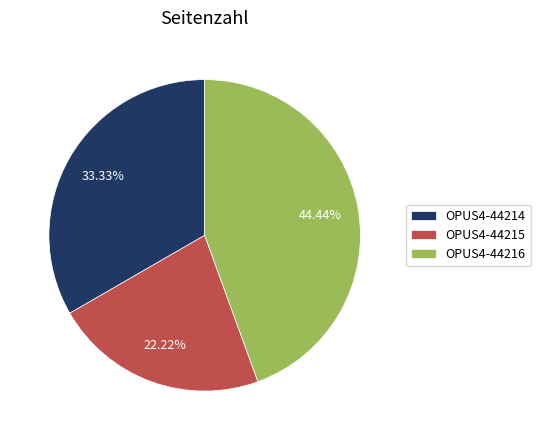

Which slice is the smallest?

OPUS4-44215